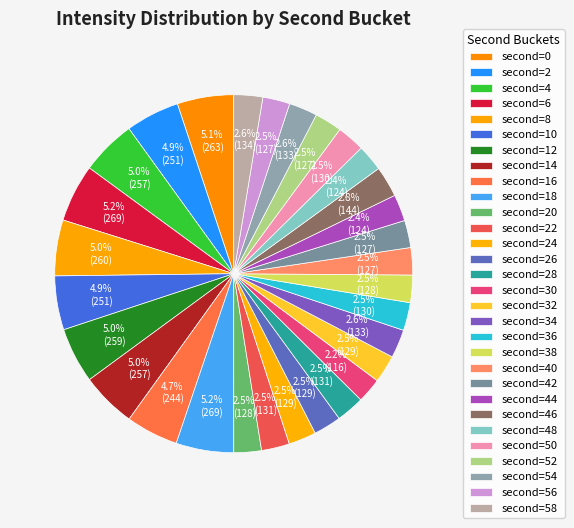

How many segments does this pie chart have?

30